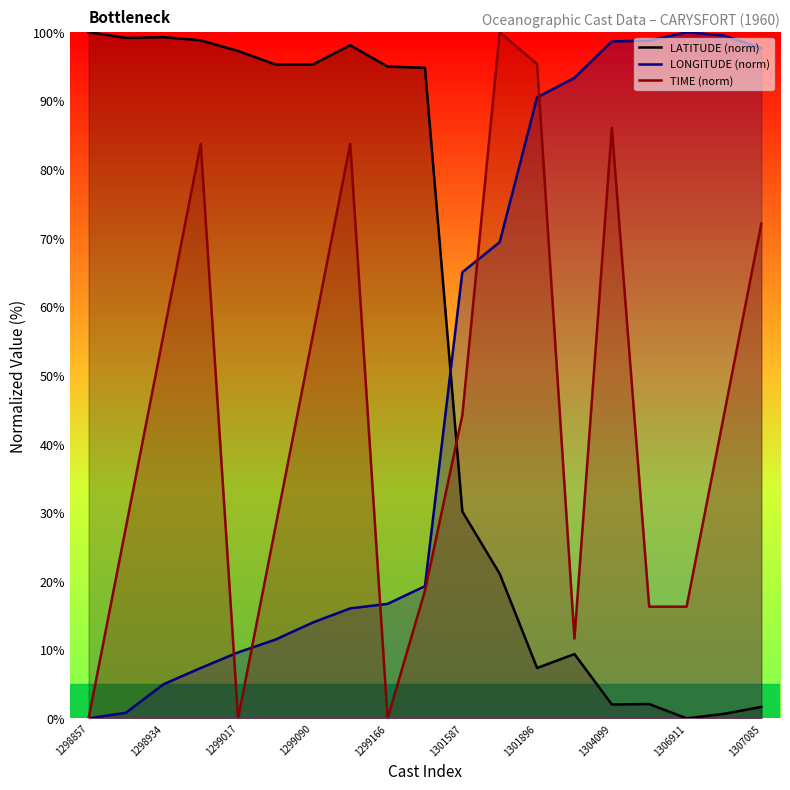

What is the value of the LATITUDE point at the 3rd from the left?

99.3